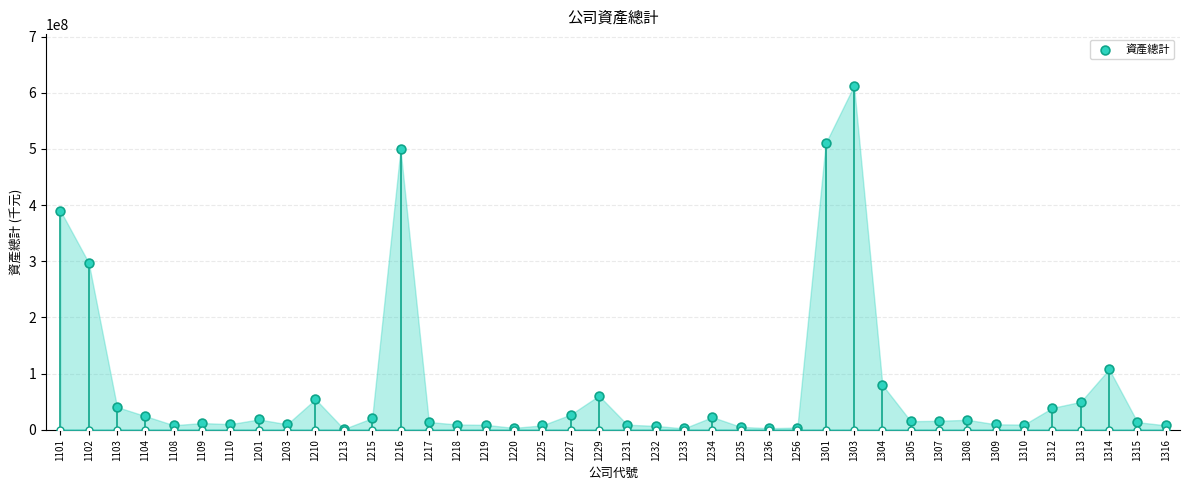

Approximately how many times larger is the value at 1102 compared to 1303?

0.5